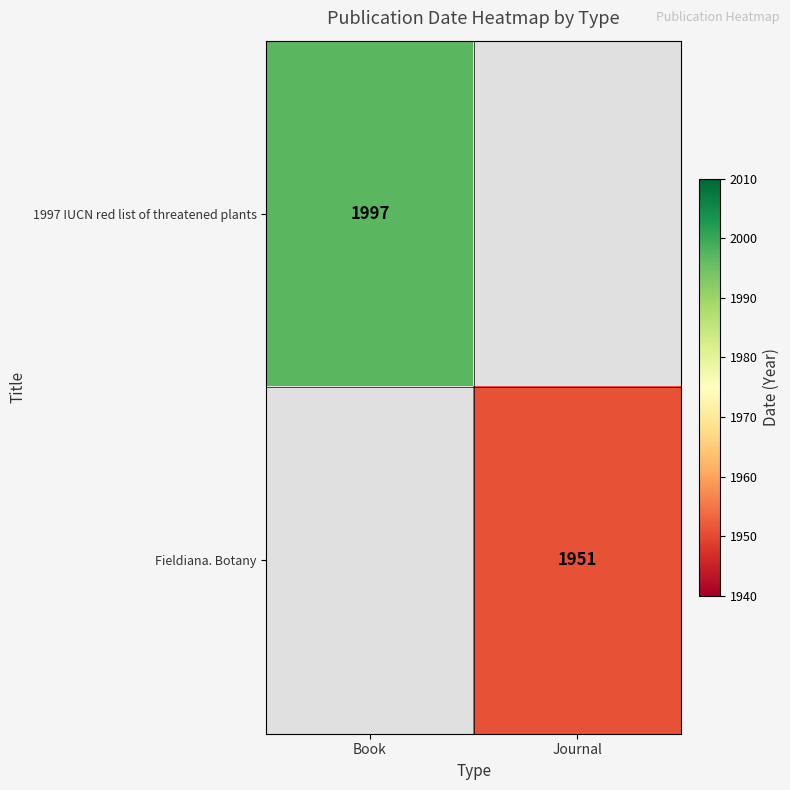

Is it true that 1997 IUCN red list of threatened plants equals 1997 at Book?

True